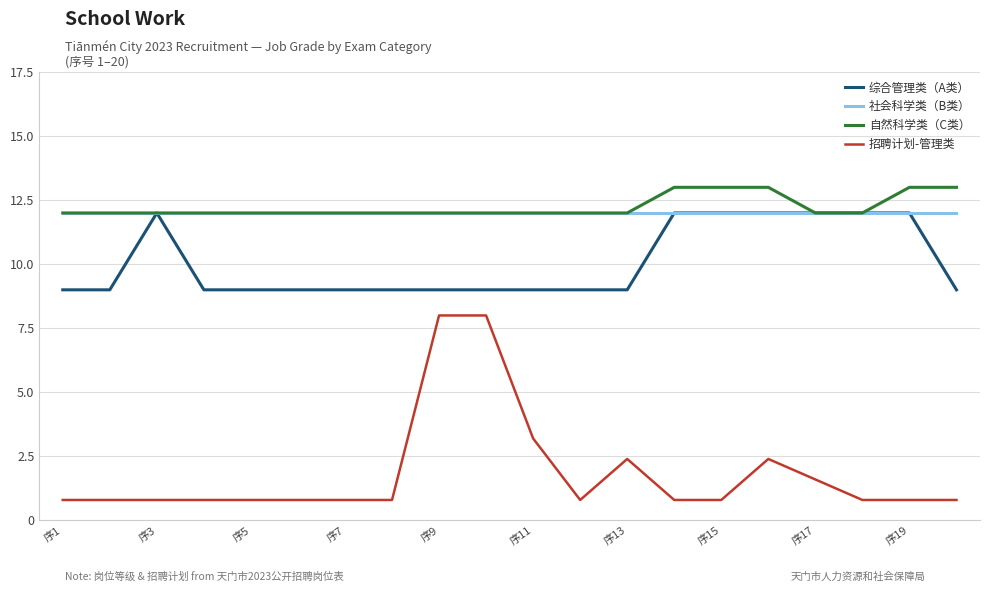

What is the maximum value for 招聘计划-管理类?

8.0